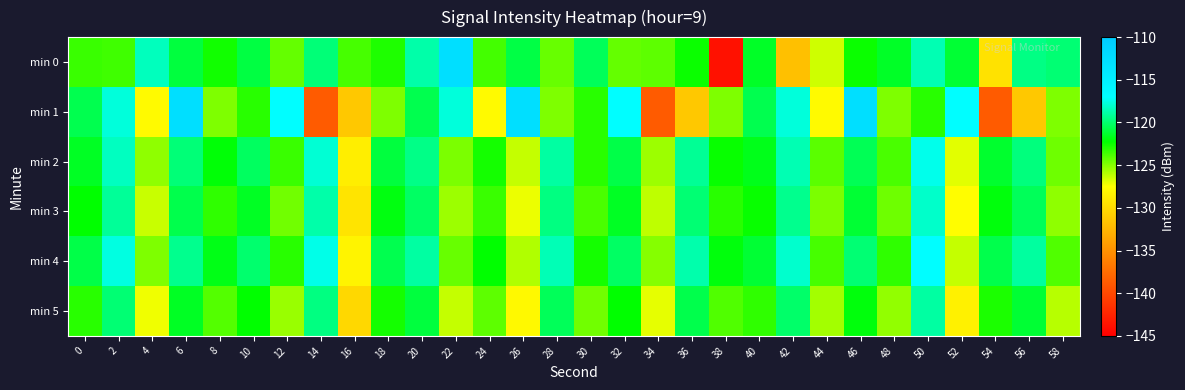

Count the number of data series in this chart.

6